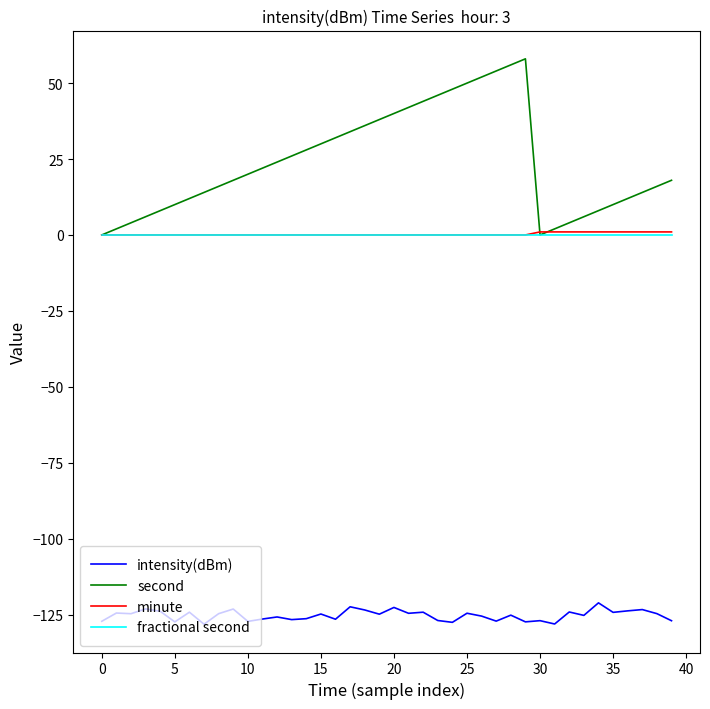

Which series has the largest range (max minus min)?

second